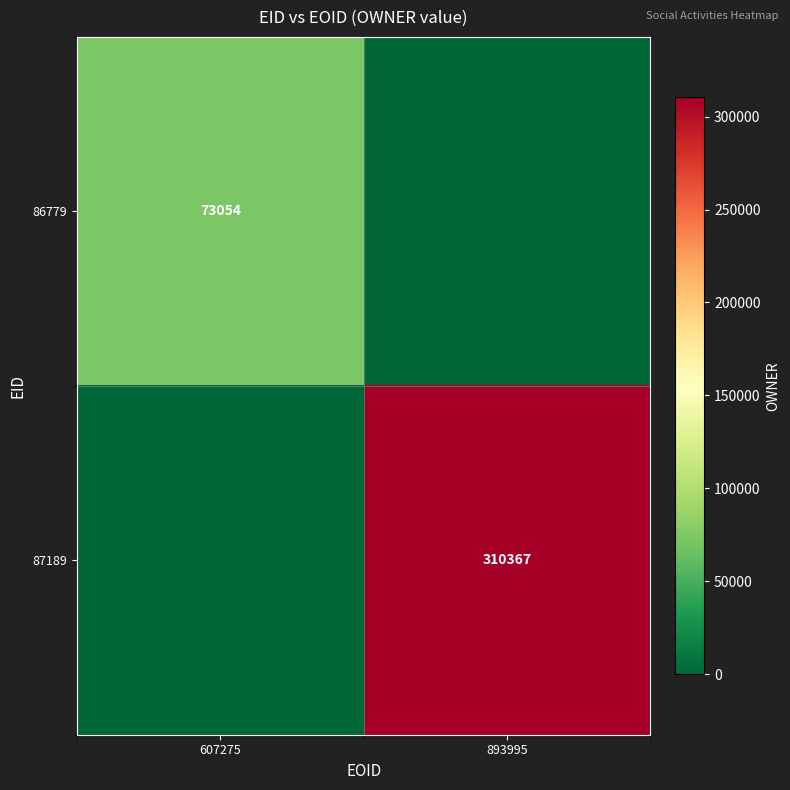

At how many categories does at least one series exceed 47459?

2